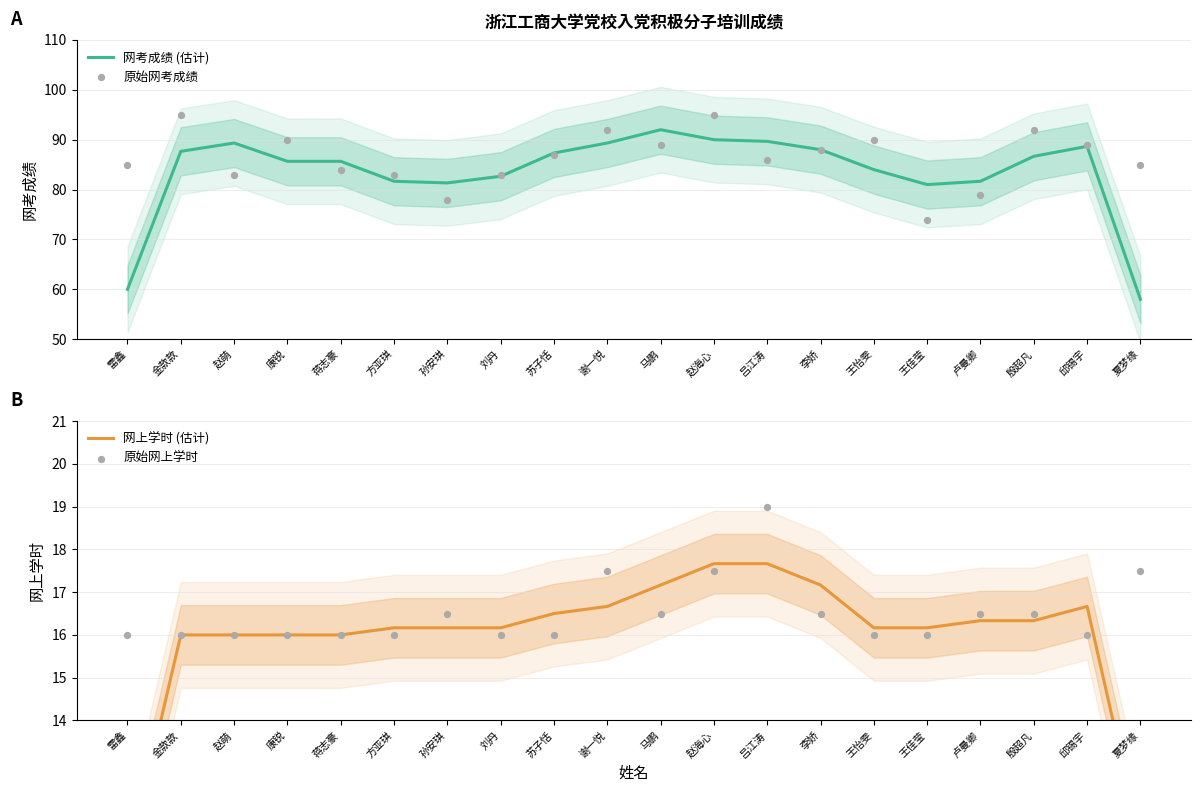

Which series has the widest spread of Y values?

网考成绩 (估计)